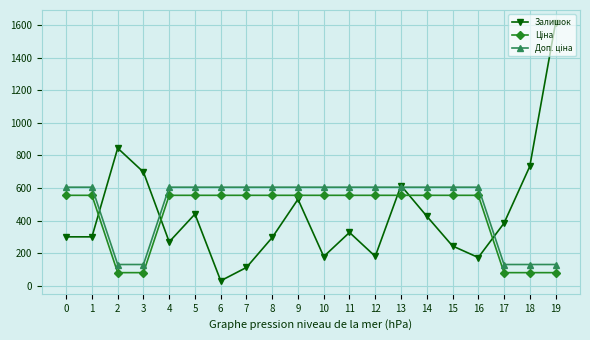

What is the approximate value of Залишок at 0?

300.0